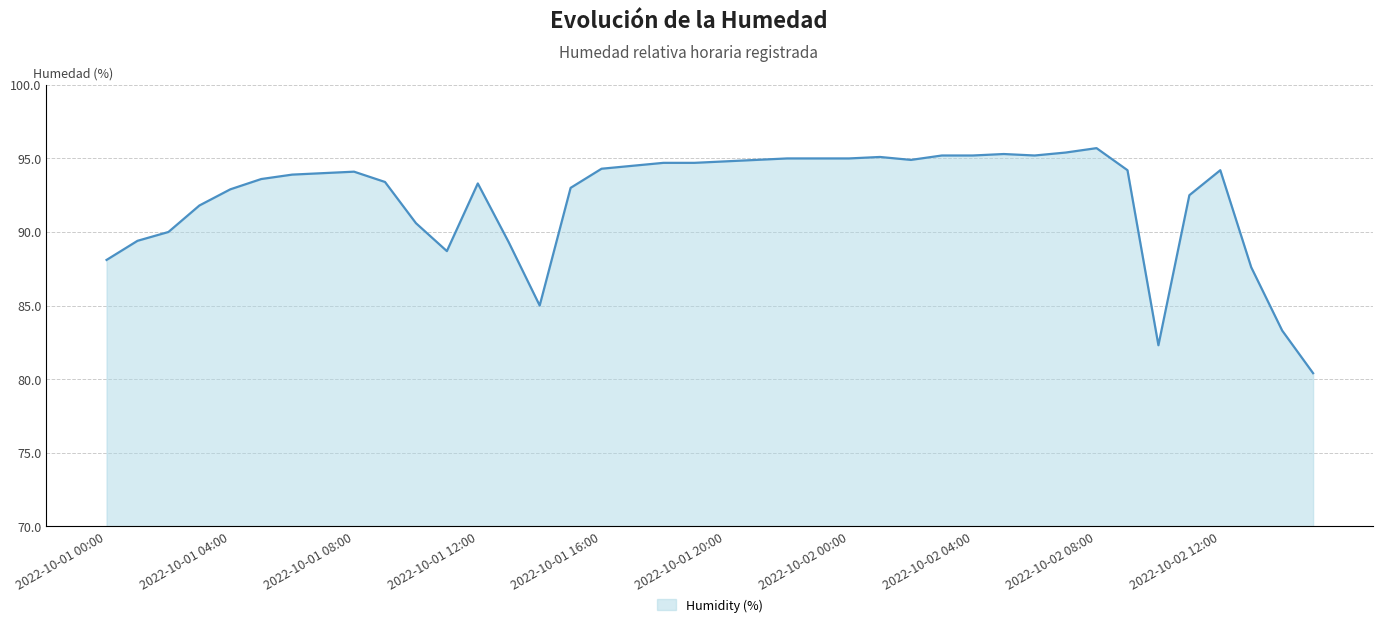

What is the smallest value displayed?

80.4